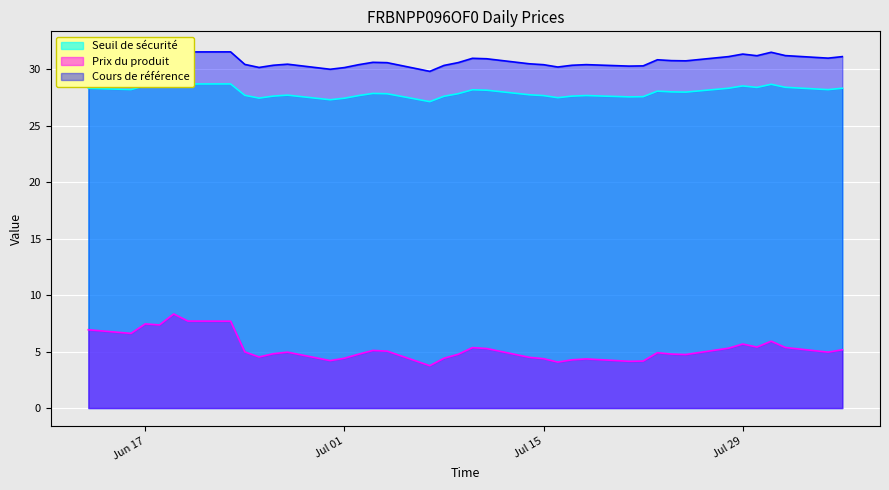

List the labels in order of Prix du produit value, largest first.

2025-06-19, 2025-06-20, 2025-06-23, 2025-06-17, 2025-06-18, 2025-06-13, 2025-06-16, 2025-07-31, 2025-07-29, 2025-07-30, 2025-08-01, 2025-07-10, 2025-07-28, 2025-07-11, 2025-08-05, 2025-07-03, 2025-07-04, 2025-06-24, 2025-08-04, 2025-06-27, 2025-07-23, 2025-06-26, 2025-07-24, 2025-07-02, 2025-07-09, 2025-07-25, 2025-06-25, 2025-07-14, 2025-07-08, 2025-07-01, 2025-07-15, 2025-07-18, 2025-07-17, 2025-06-30, 2025-07-22, 2025-07-21, 2025-07-16, 2025-07-07